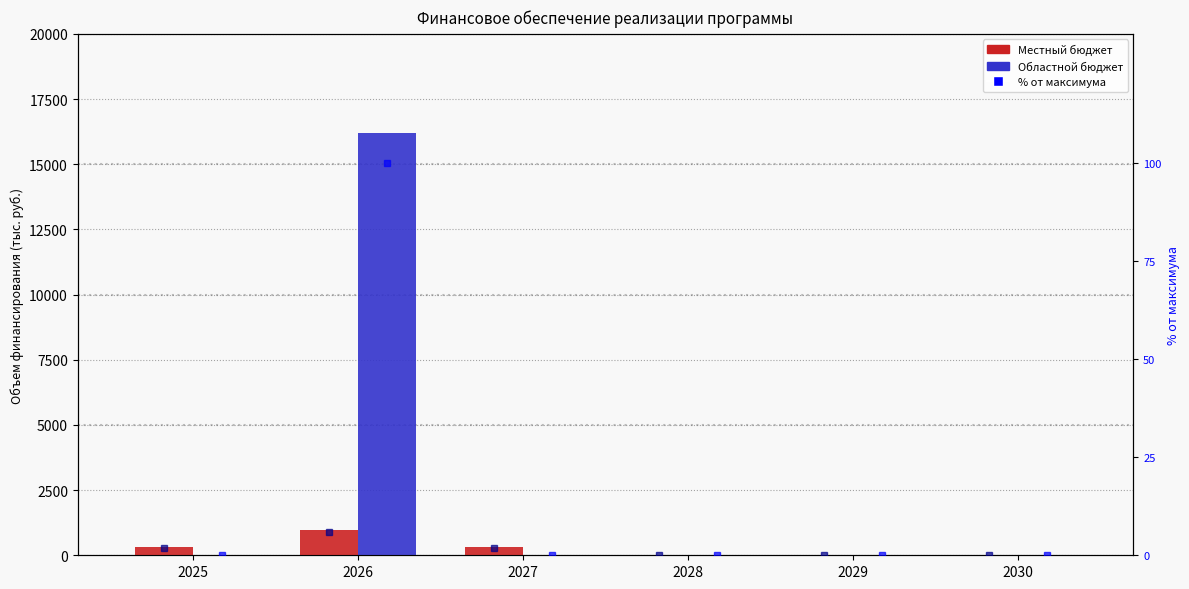

Is the value of Местный бюджет at 2027 greater than the value of Местный бюджет (% от макс.) at 2026?

Yes